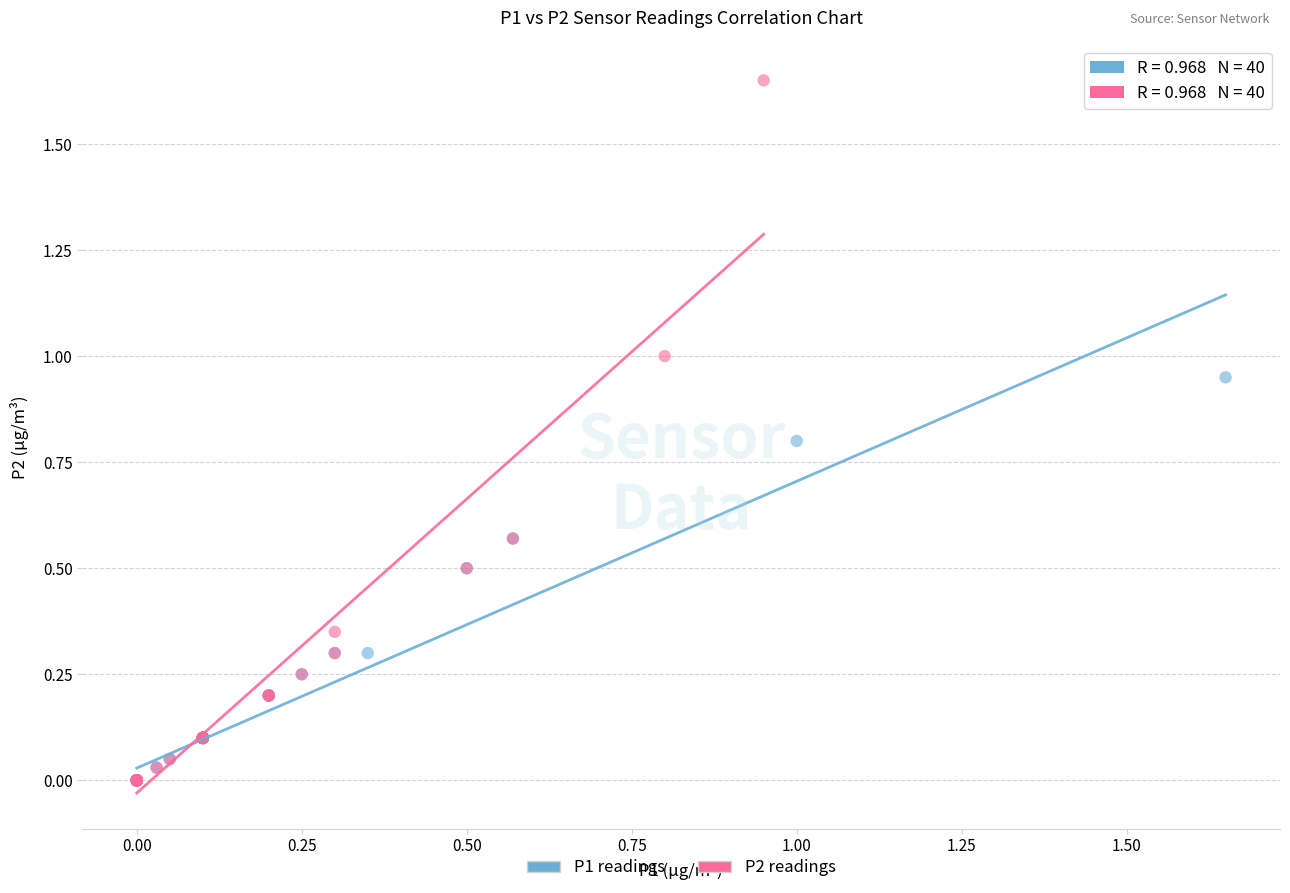

Which series has the widest spread of Y values?

P2 readings